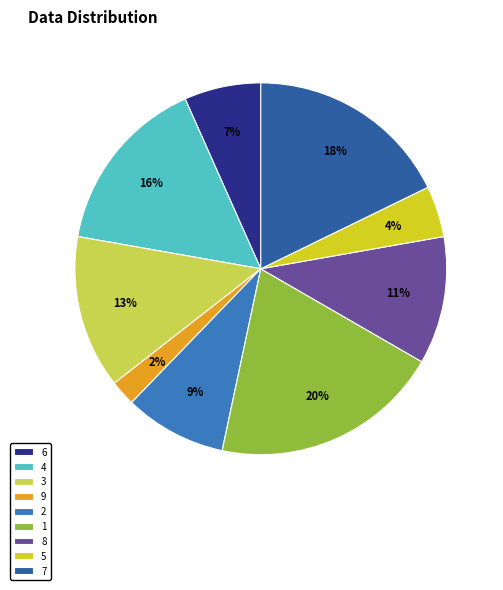

How many slices are in this pie chart?

9